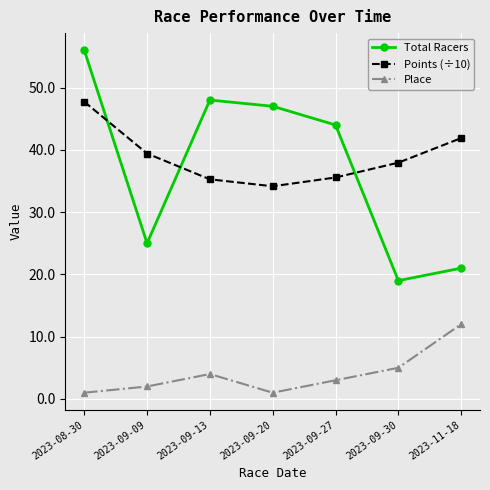

How many intersections are there between Points (÷10) and Total Racers?

3